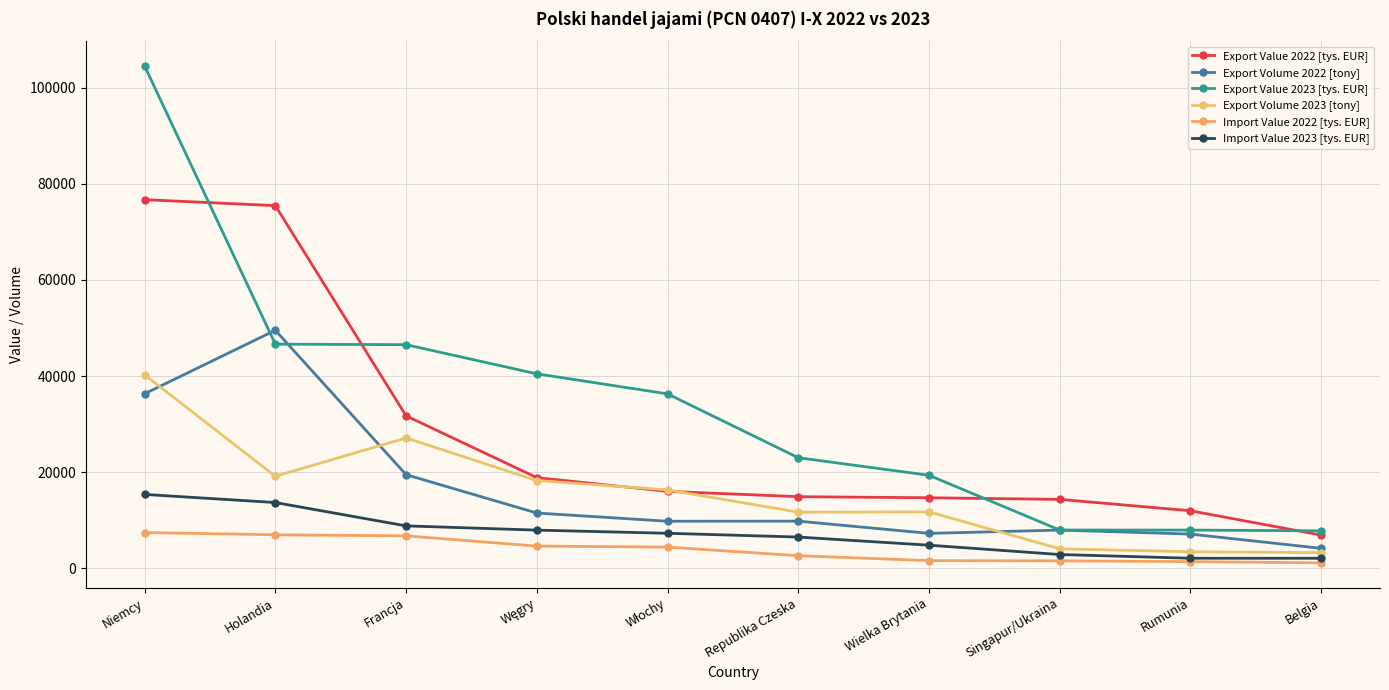

Reading left to right, what are all the values shown in this chart?

Export Value 2022 [tys. EUR]: Niemcy=76701.3	Holandia=75456.0	Francja=31715.9	Węgry=18859.4	Włochy=15998.3	Republika Czeska=14894.7	Wielka Brytania=14664.8	Singapur/Ukraina=14329.6	Rumunia=11962.9	Belgia=6891.8
Export Volume 2022 [tony]: Niemcy=36309.3	Holandia=49517.9	Francja=19473.3	Węgry=11494.3	Włochy=9780.3	Republika Czeska=9801.4	Wielka Brytania=7259.6	Singapur/Ukraina=7941.0	Rumunia=7108.2	Belgia=4143.8
Export Value 2023 [tys. EUR]: Niemcy=104510.1	Holandia=46633.1	Francja=46525.2	Węgry=40461.4	Włochy=36287.2	Republika Czeska=23001.5	Wielka Brytania=19349.5	Singapur/Ukraina=7949.4	Rumunia=7942.9	Belgia=7781.6
Export Volume 2023 [tony]: Niemcy=40246.3	Holandia=19136.4	Francja=27113.6	Węgry=18246.5	Włochy=16307.4	Republika Czeska=11667.8	Wielka Brytania=11731.2	Singapur/Ukraina=4045.3	Rumunia=3422.8	Belgia=3253.3
Import Value 2022 [tys. EUR]: Niemcy=7426.2	Holandia=6965.0	Francja=6741.5	Węgry=4606.1	Włochy=4401.9	Republika Czeska=2608.9	Wielka Brytania=1588.9	Singapur/Ukraina=1535.8	Rumunia=1374.3	Belgia=1117.9
Import Value 2023 [tys. EUR]: Niemcy=15363.7	Holandia=13672.5	Francja=8813.8	Węgry=7933.5	Włochy=7276.9	Republika Czeska=6490.2	Wielka Brytania=4795.4	Singapur/Ukraina=2855.6	Rumunia=2080.6	Belgia=2073.2